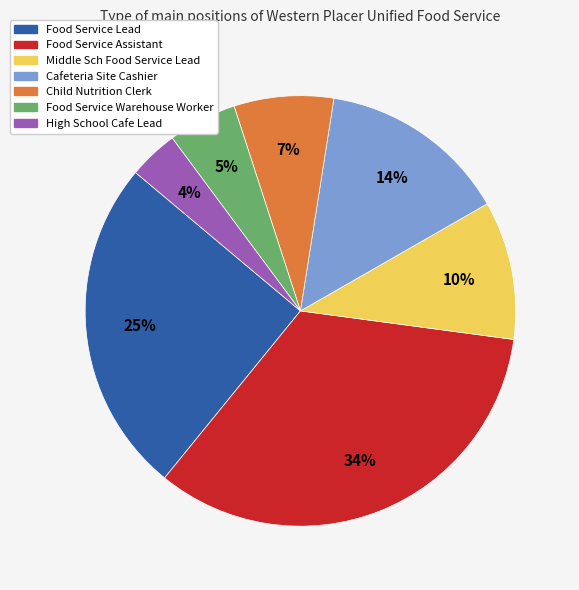

Does Food Service Lead represent more than half of the total?

No